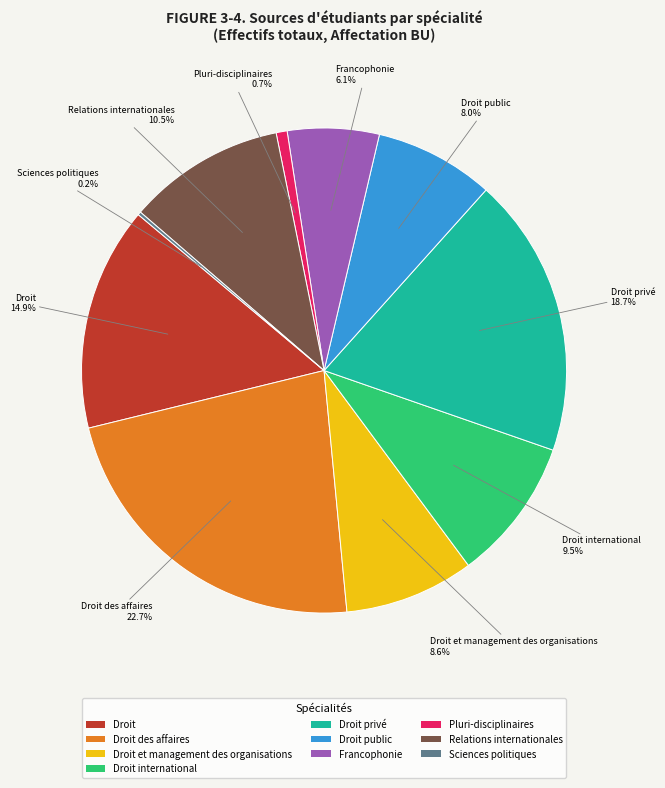

Does any single category account for the majority?

No